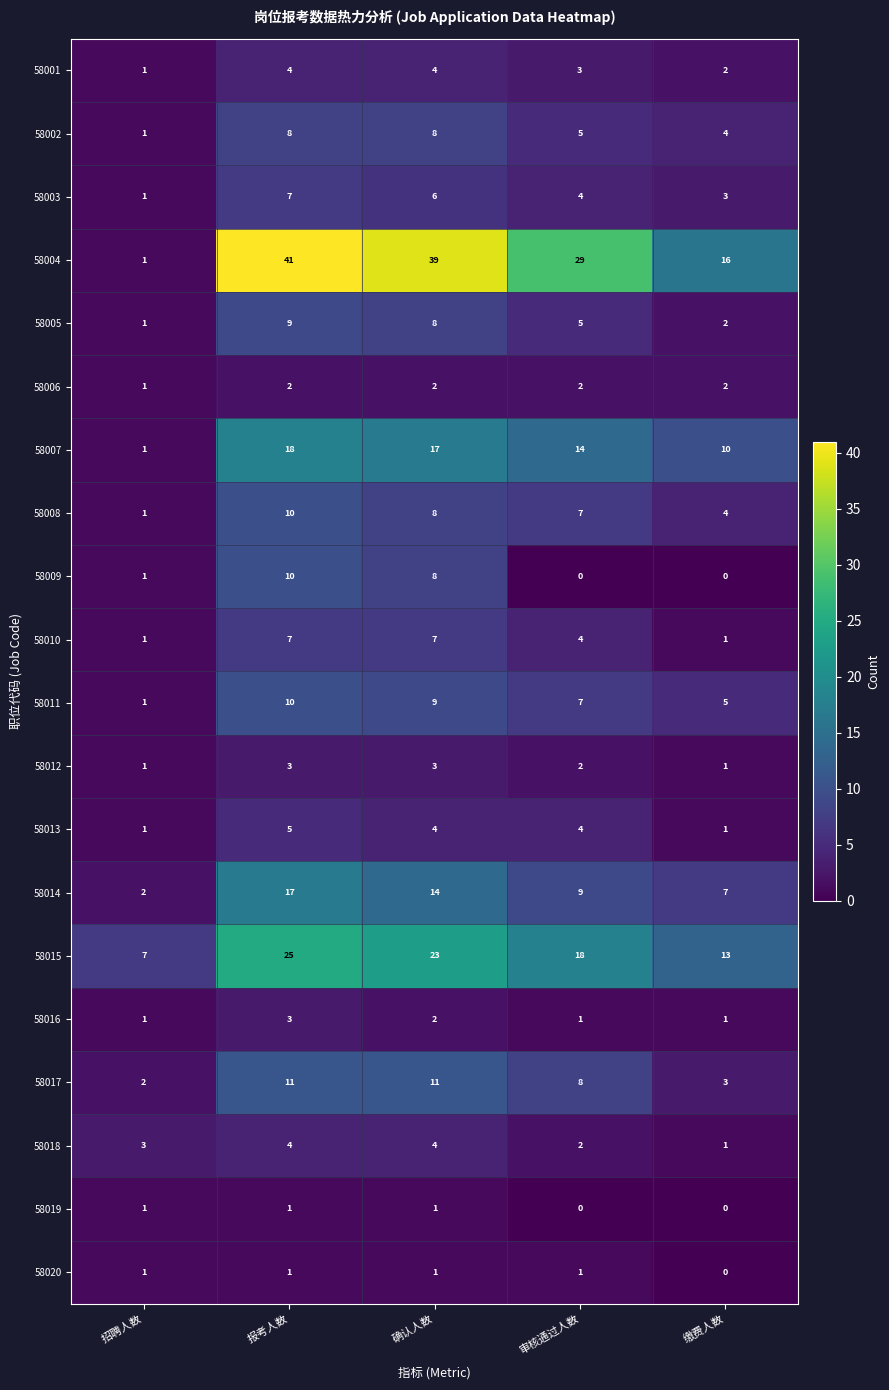

The value of 58014 at 审核通过人数 is 9. True or false?

True